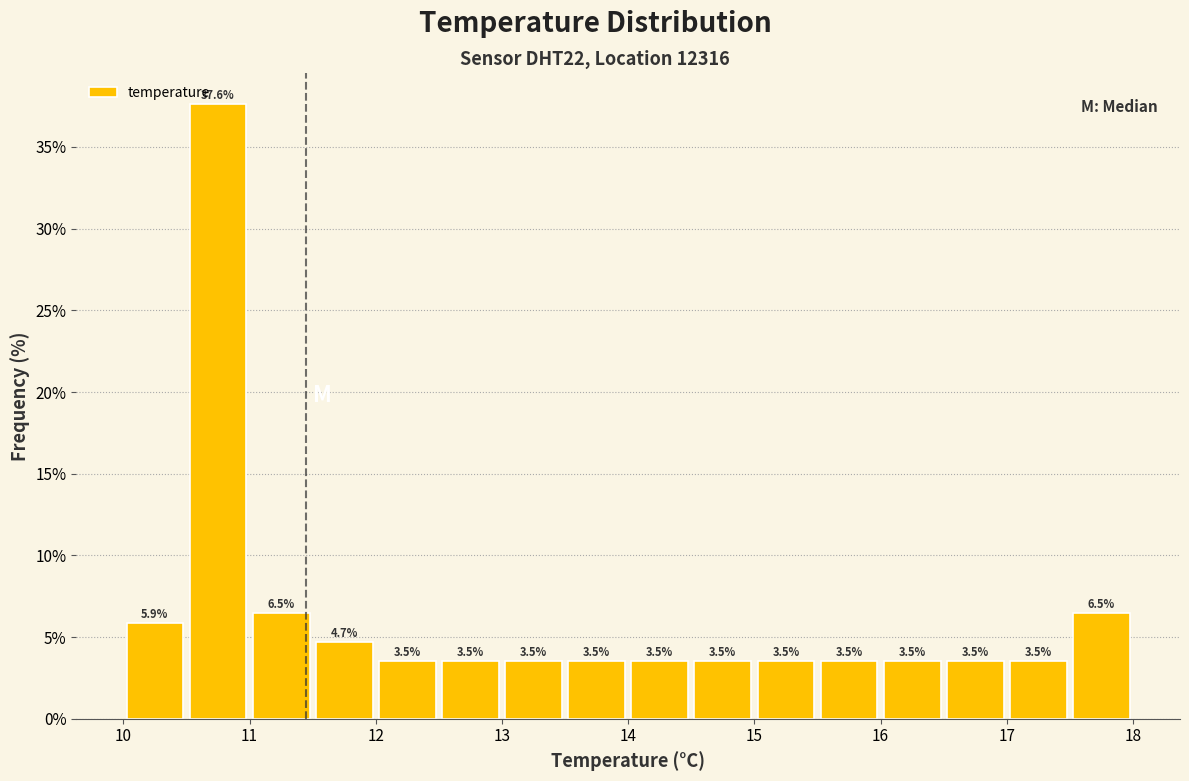

Reading left to right, list every bar in this chart as the range it spans on the x-axis followed by its height.

10.0 to 10.5: 5.9
10.5 to 11.0: 37.6
11.0 to 11.5: 6.5
11.5 to 12.0: 4.7
12.0 to 12.5: 3.5
12.5 to 13.0: 3.5
13.0 to 13.5: 3.5
13.5 to 14.0: 3.5
14.0 to 14.5: 3.5
14.5 to 15.0: 3.5
15.0 to 15.5: 3.5
15.5 to 16.0: 3.5
16.0 to 16.5: 3.5
16.5 to 17.0: 3.5
17.0 to 17.5: 3.5
17.5 to 18.0: 6.5